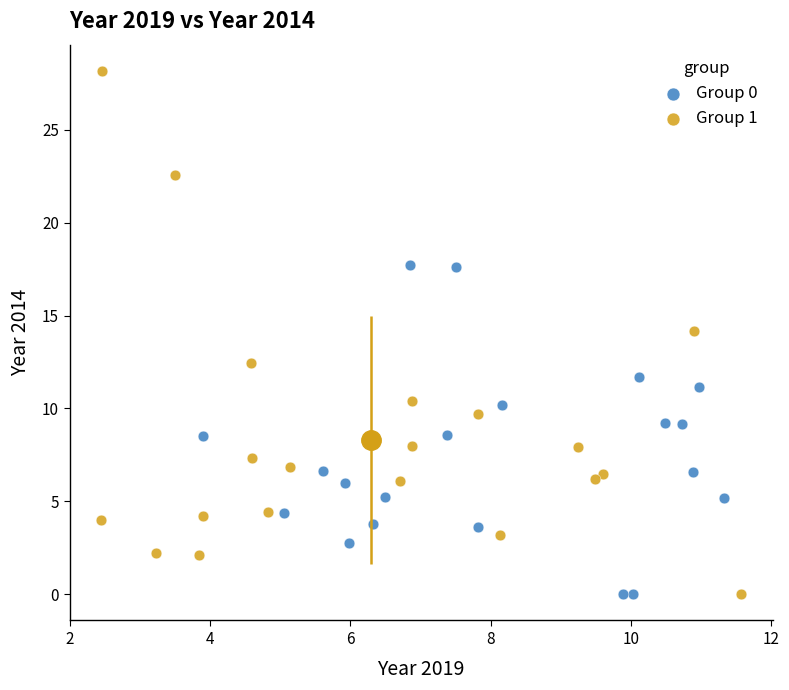

Which series contains the highest Y value?

Group 1